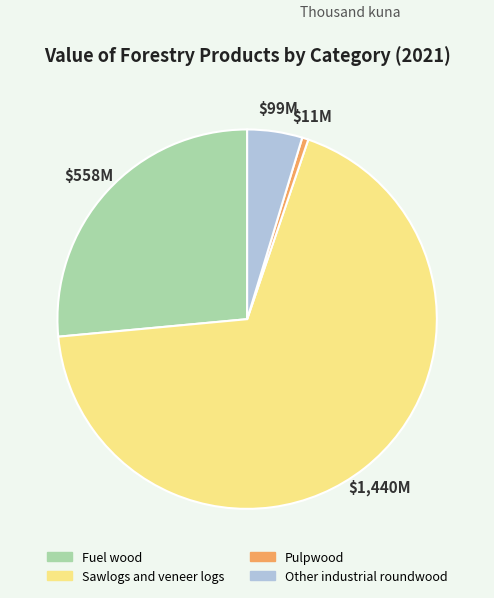

How many slices are in this pie chart?

4